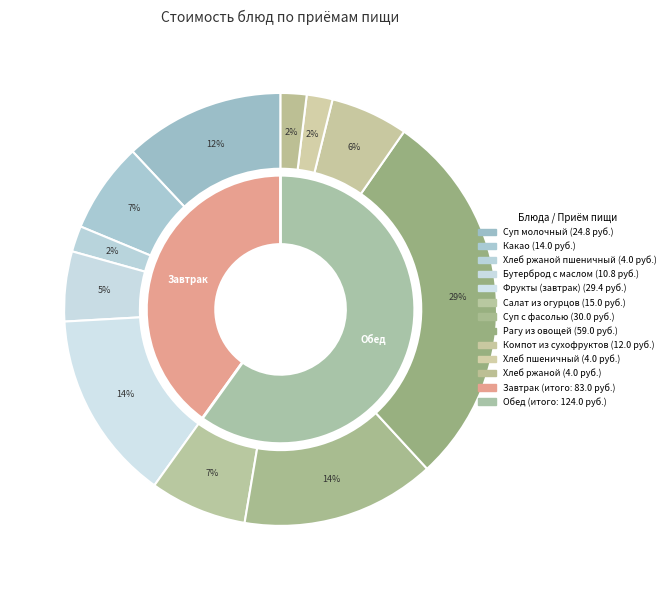

What is the ratio of the value at Компот из сухофруктов to the value at Салат из огурцов?

0.8